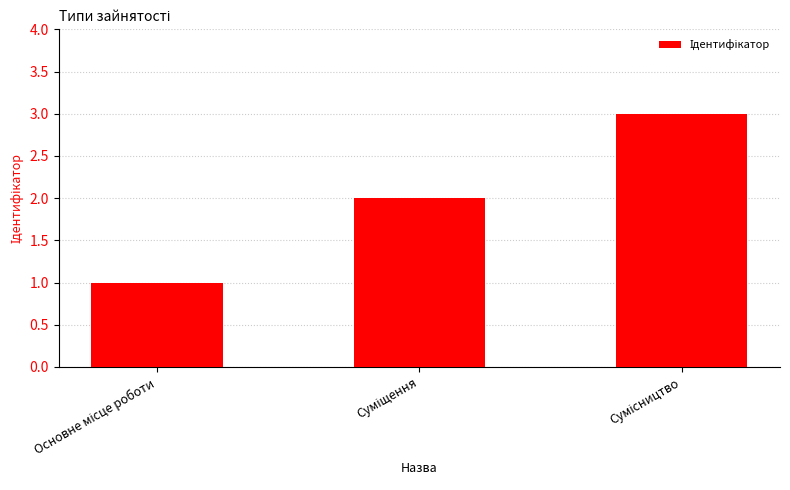

What is the sum of all values?

6